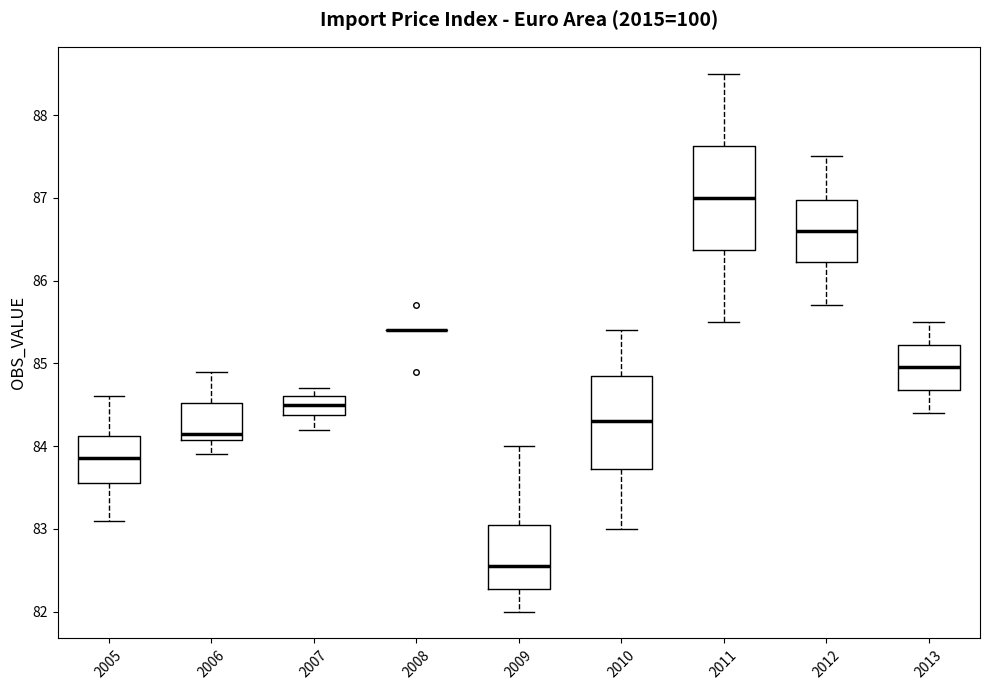

Reading left to right, transcribe this box plot: for each box, give where its median line is, the range the box spans, and where its two whiskers end, as read against the y-axis. The values are not printed on the chart, so give them approximately, as read against the axis.

2005: median 83.9, box 83.6 to 84.1, whiskers 83.1 to 84.6
2006: median 84.2, box 84.1 to 84.5, whiskers 83.9 to 84.9
2007: median 84.5, box 84.4 to 84.6, whiskers 84.2 to 84.7
2008: box collapsed to a line at 85.4, whiskers 85.4 to 85.4
2009: median 82.6, box 82.3 to 83.1, whiskers 82.0 to 84.0
2010: median 84.3, box 83.7 to 84.9, whiskers 83.0 to 85.4
2011: median 87.0, box 86.4 to 87.6, whiskers 85.5 to 88.5
2012: median 86.6, box 86.2 to 87.0, whiskers 85.7 to 87.5
2013: median 85.0, box 84.7 to 85.2, whiskers 84.4 to 85.5